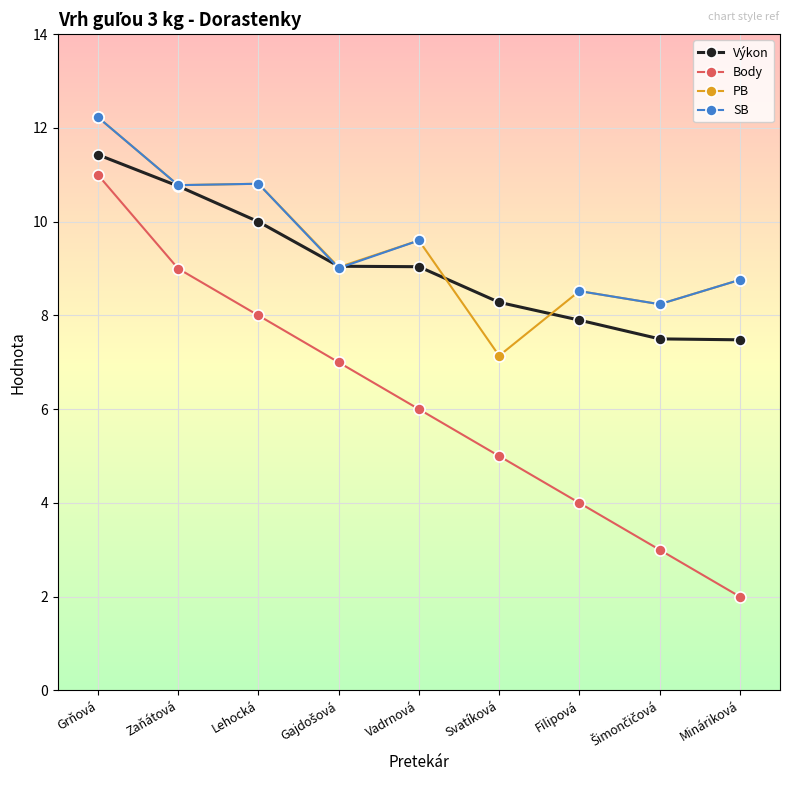

What are all the series names shown in the legend?

Výkon, Body, PB, SB